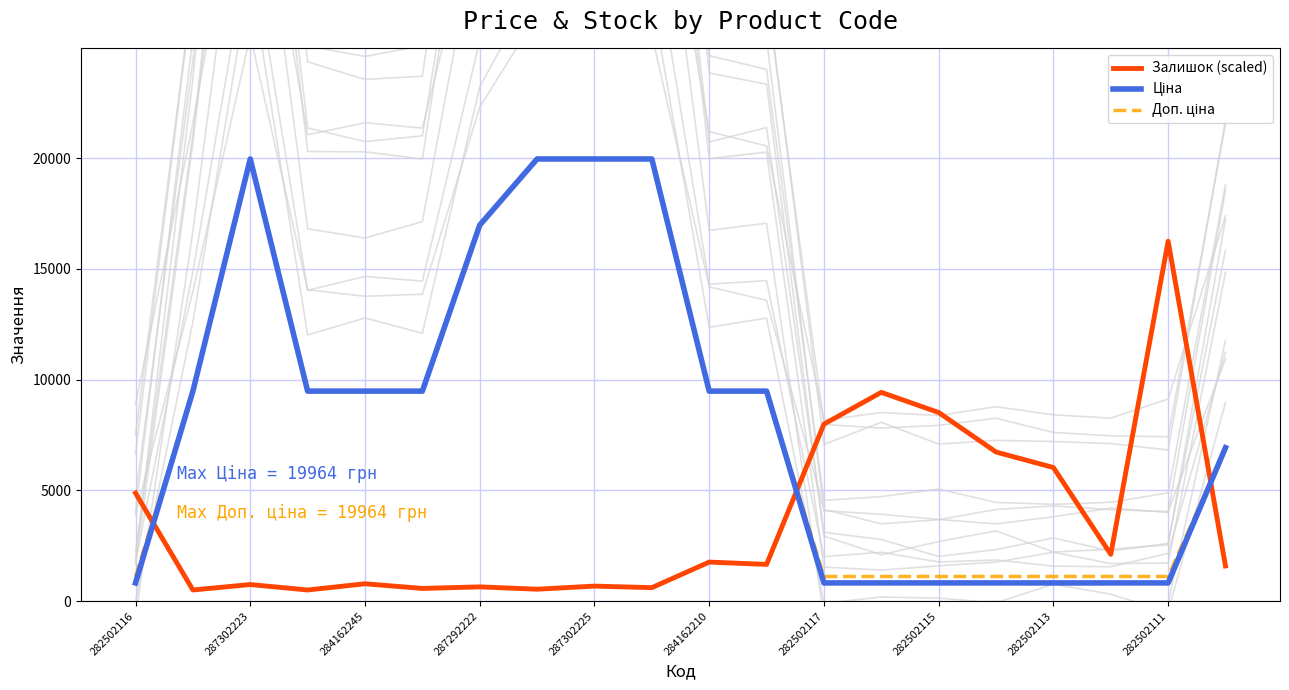

What is the maximum value for Залишок (scaled)?

16250.0